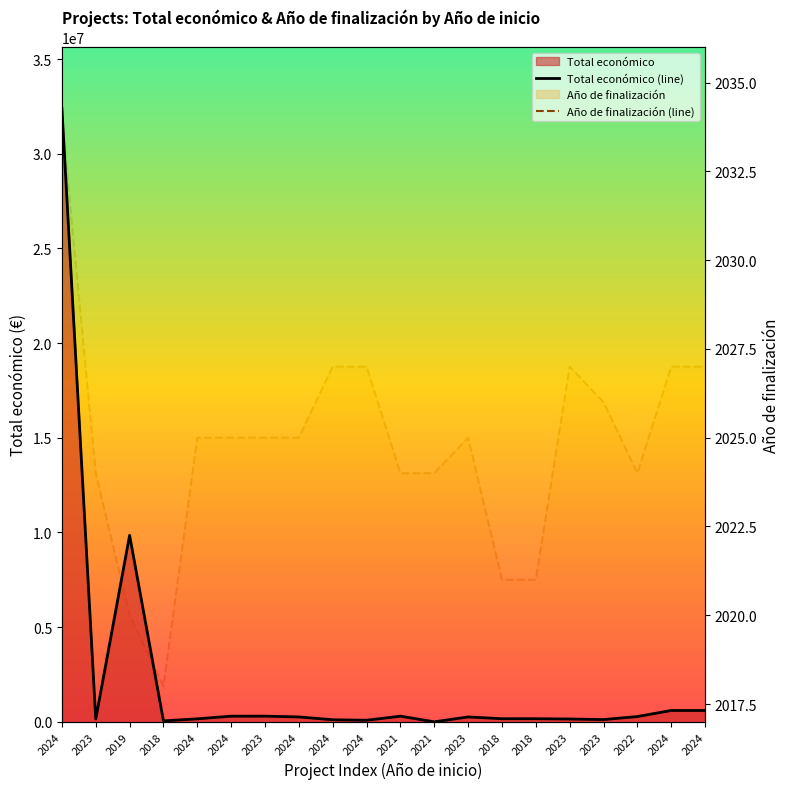

Between 2024 and 2024, which is larger?

2024